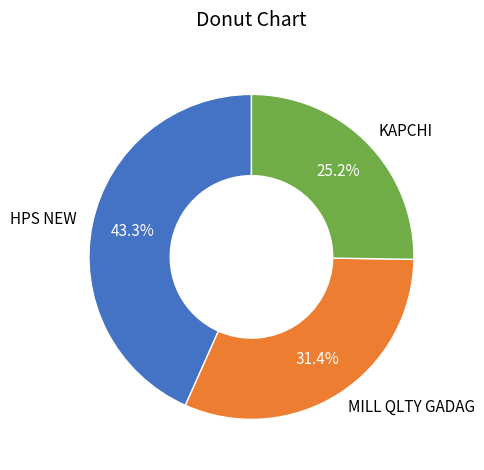

Is it true that MILL QLTY GADAG is 31% of the pie?

True